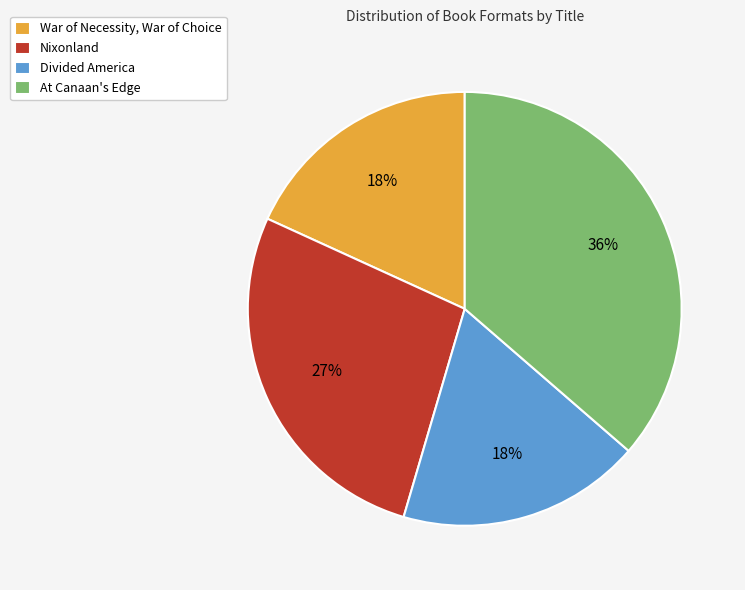

Which category has the biggest portion of the pie?

At Canaan's Edge